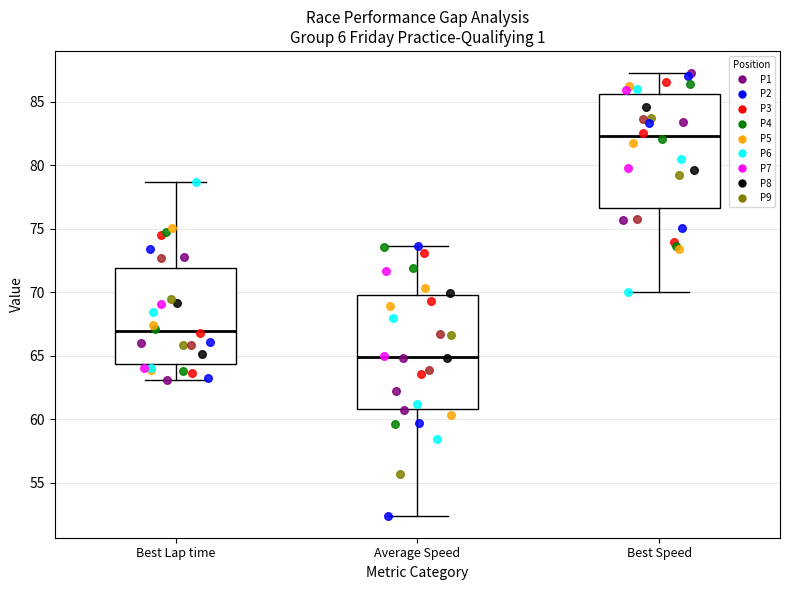

Which box has the lowest median line?

Average Speed